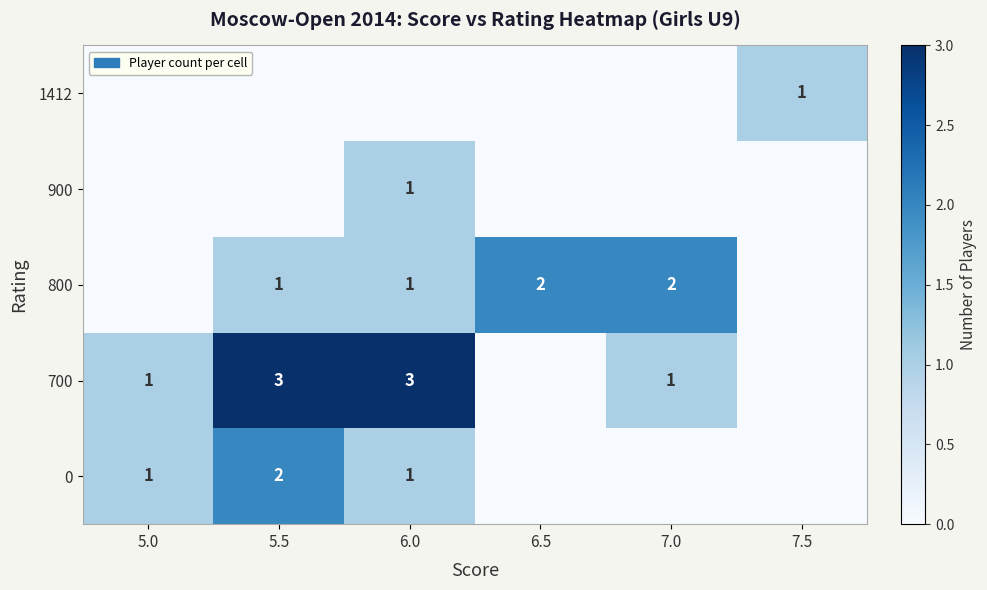

What is the sum of the 700 values at 5.0 and 5.5?

4